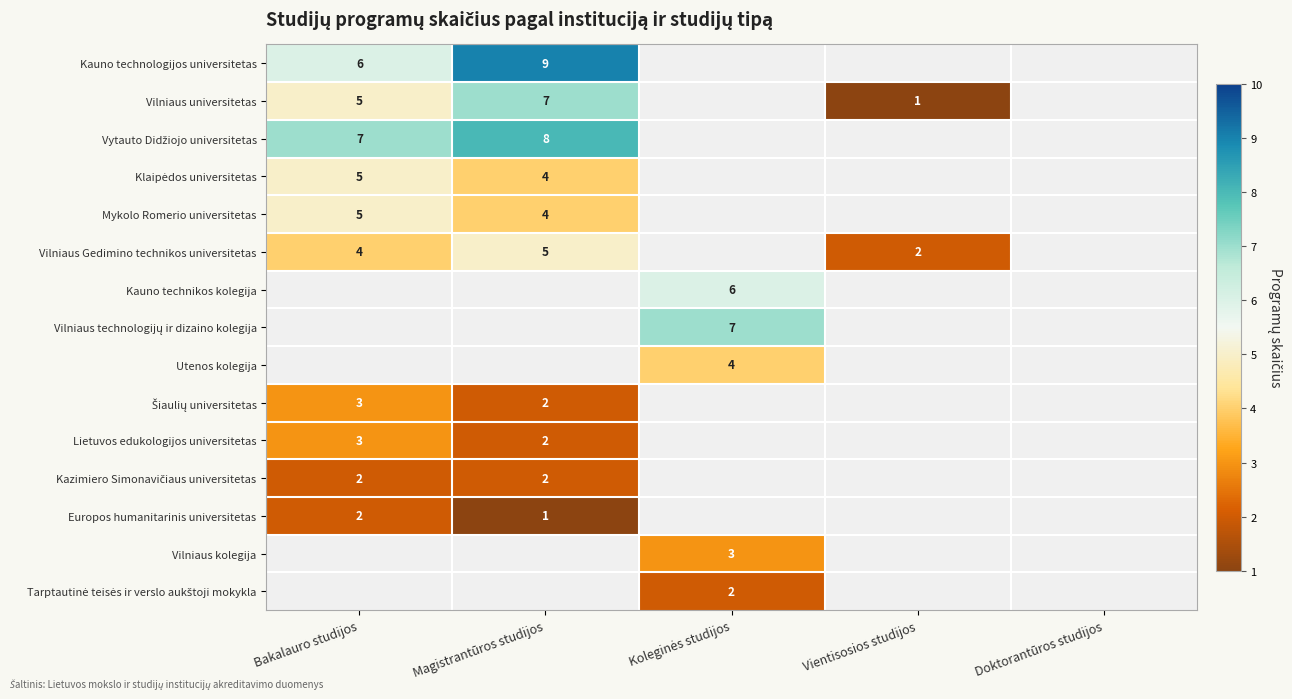

The value of Kauno technologijos universitetas at Magistrantūros studijos is 16. True or false?

False